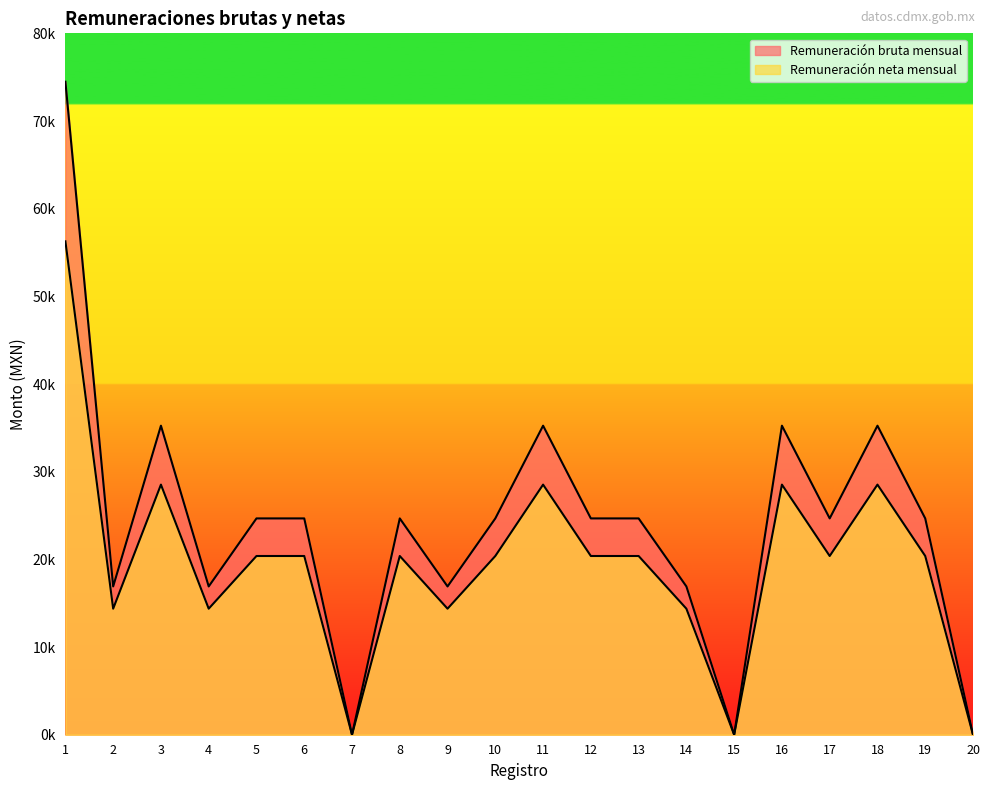

What is the maximum value shown in the chart?

74482.0